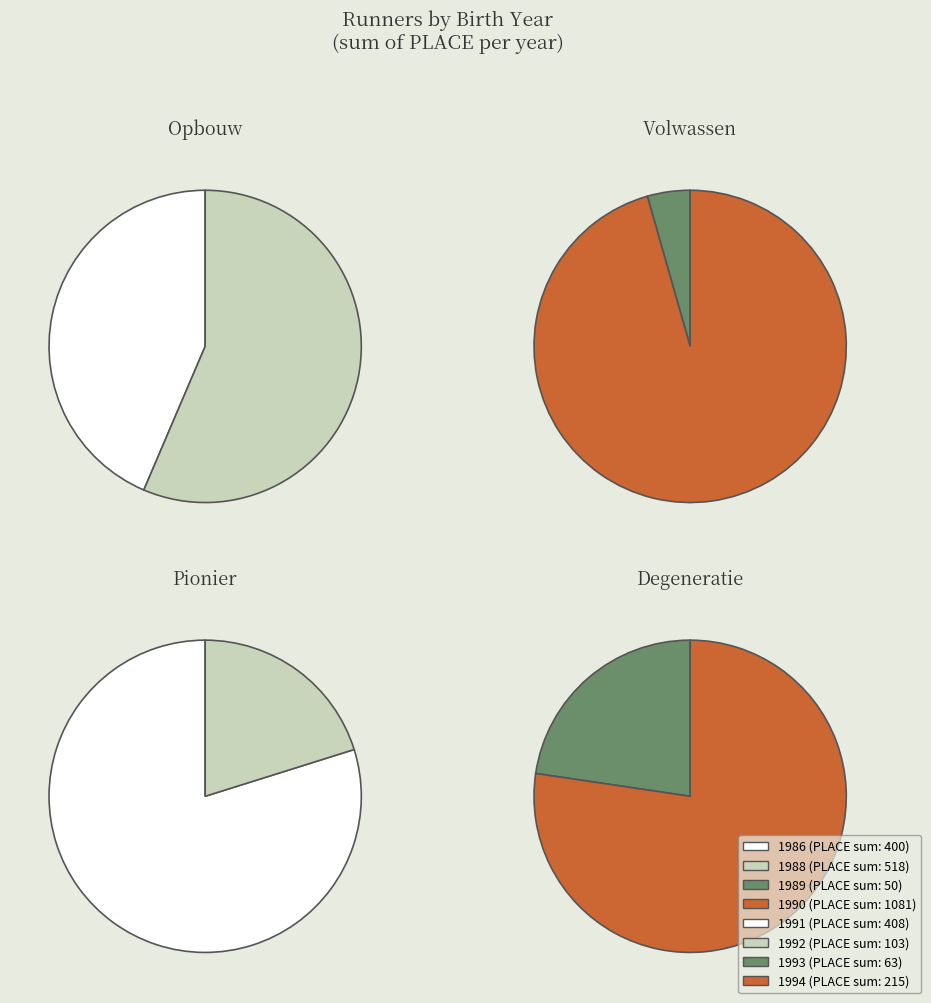

What portion of the pie excludes 1986?

85.9%